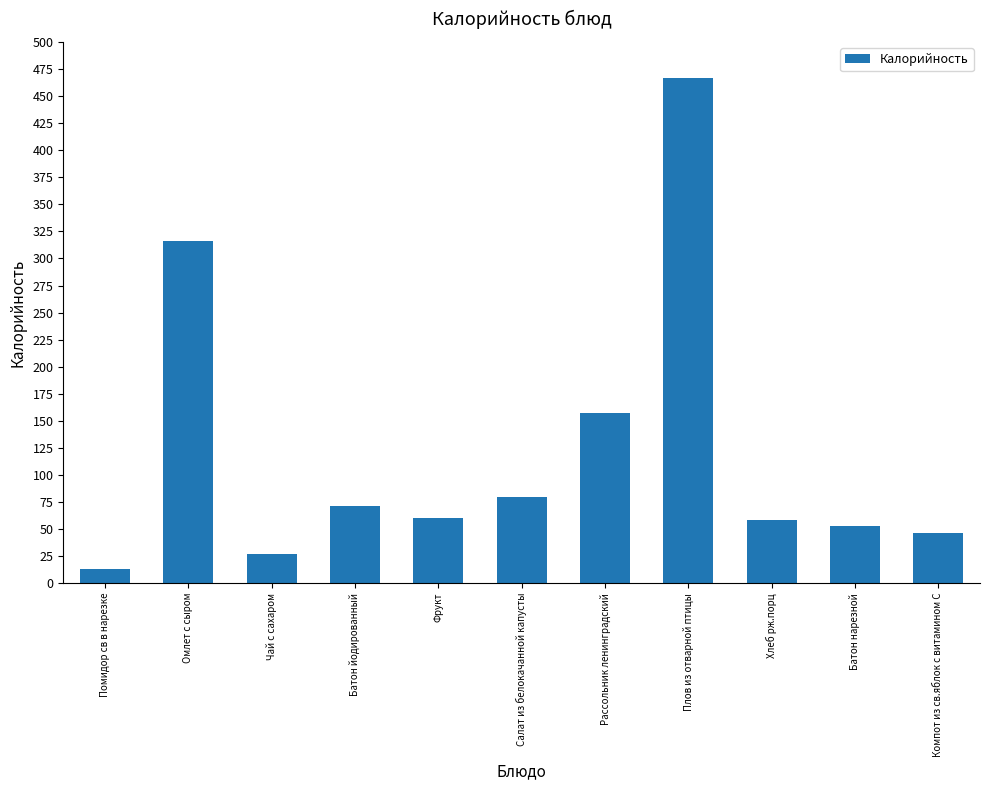

What is the maximum value shown in the chart?

466.3